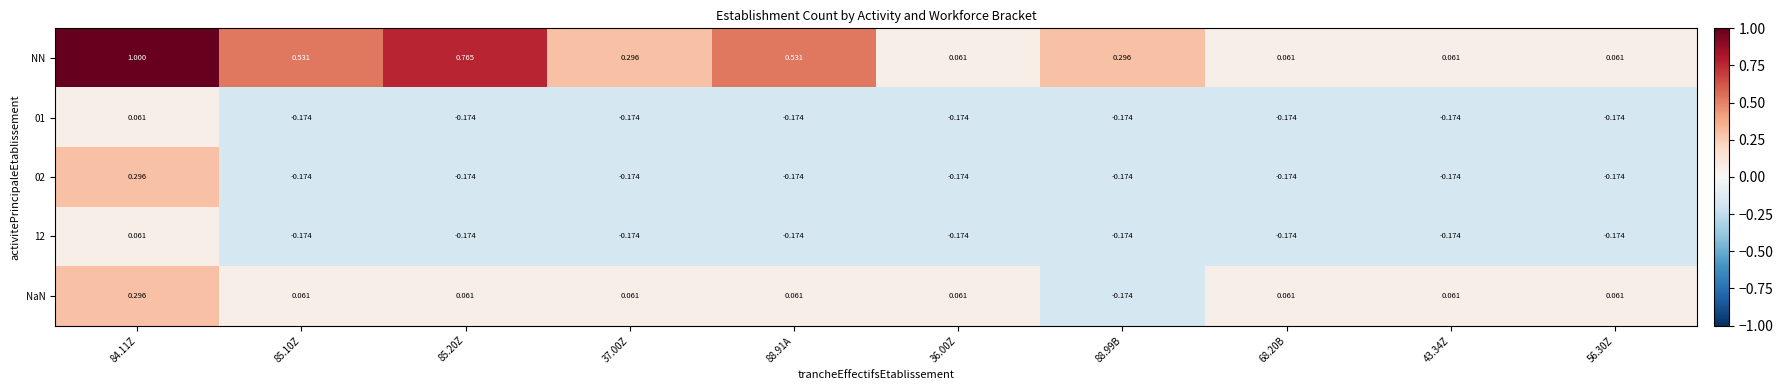

At which category is the sum across all series the highest?

84.11Z